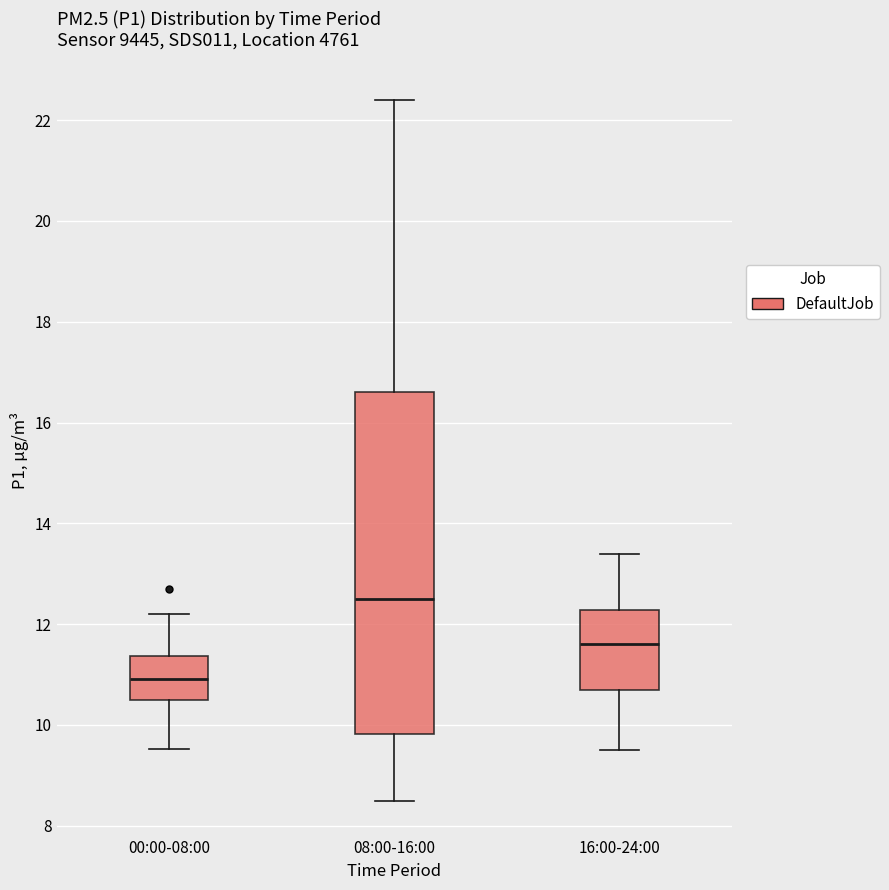

Which box is the tallest, from its lower edge to its upper edge?

08:00-16:00